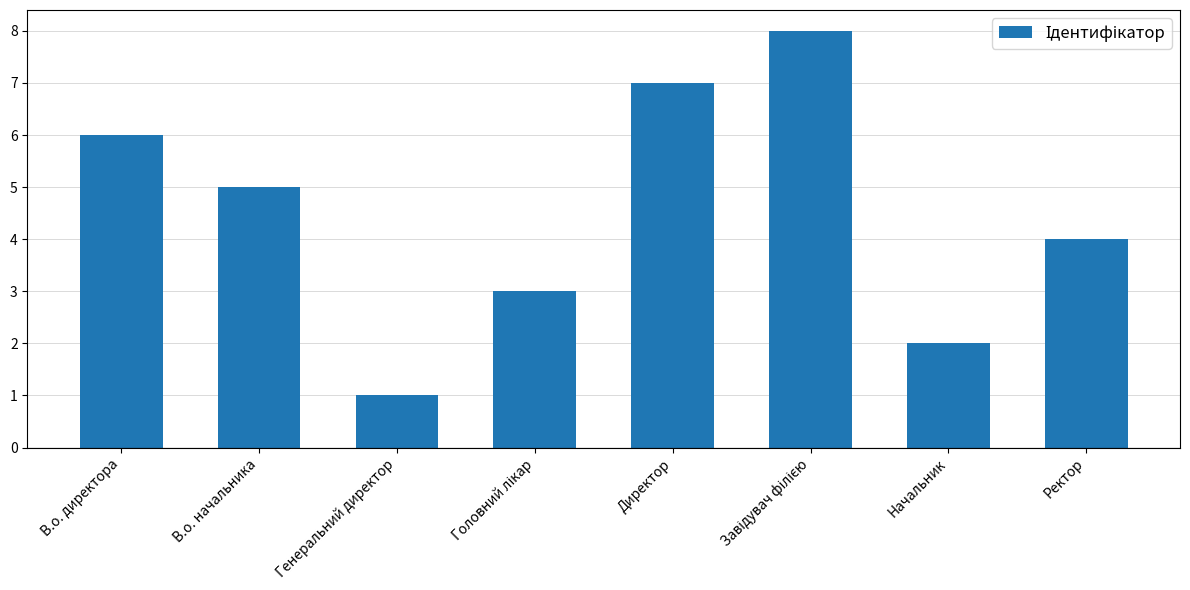

At which category does the chart reach its minimum across all series?

Генеральний директор